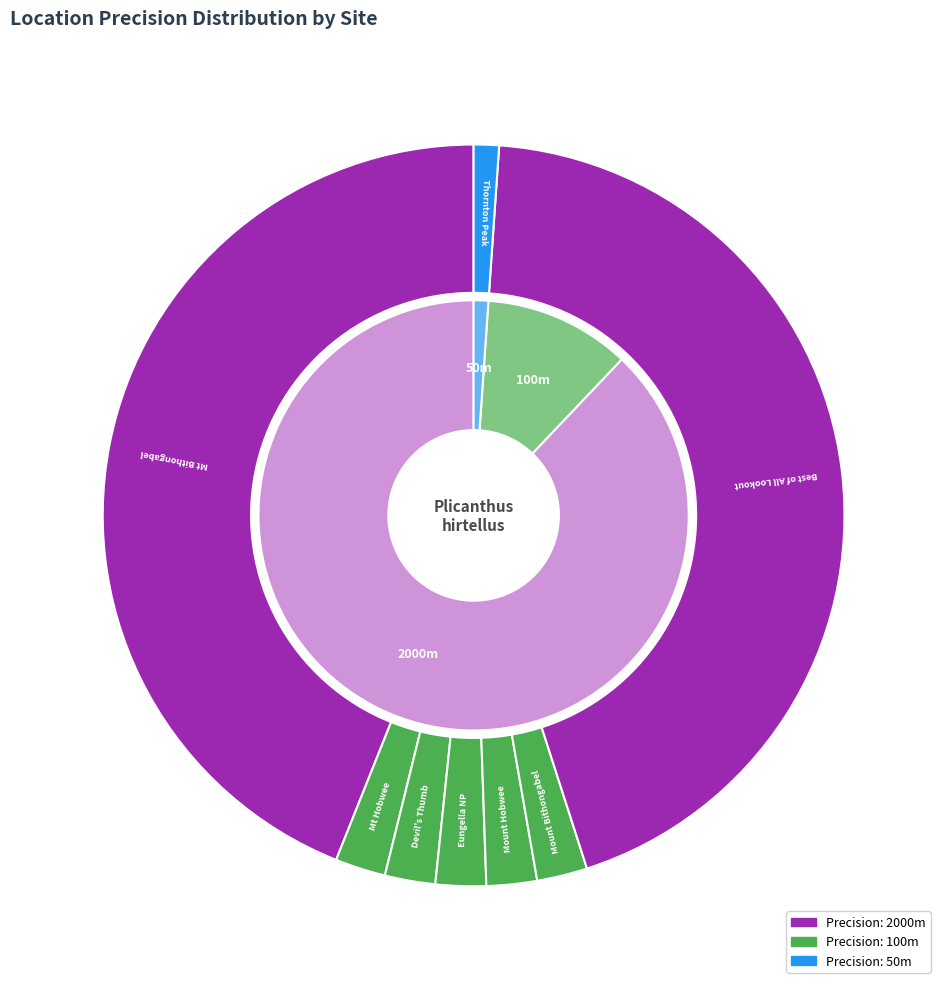

Rank the categories by value from highest to lowest.

0, 6, 1, 2, 3, 4, 5, 7